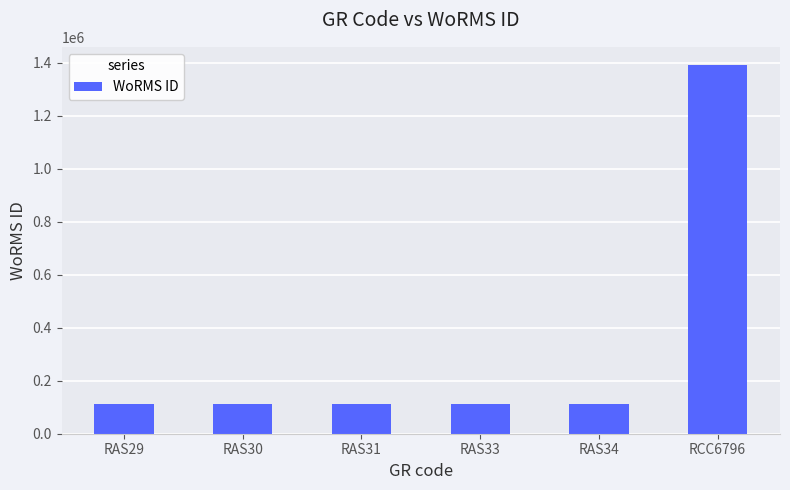

Approximately how many times larger is the value at RCC6796 compared to RAS34?

12.6